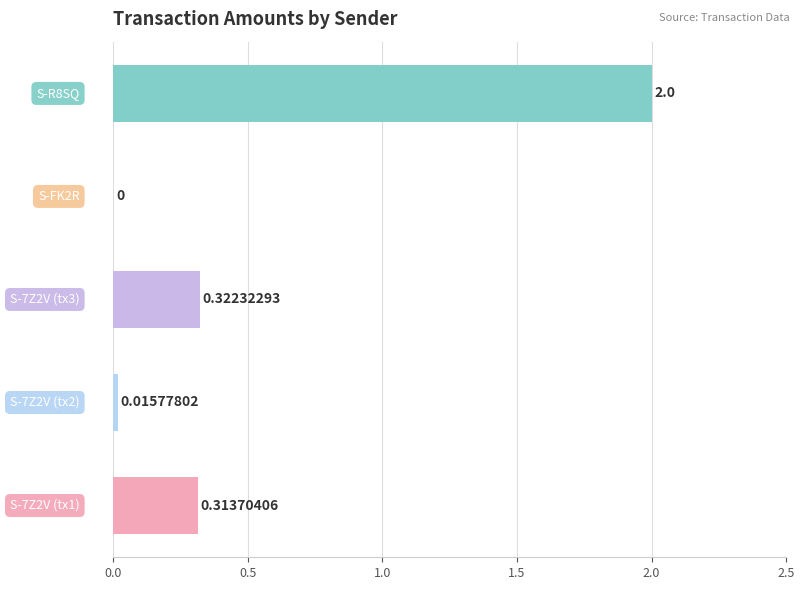

How many series are shown in this chart?

1